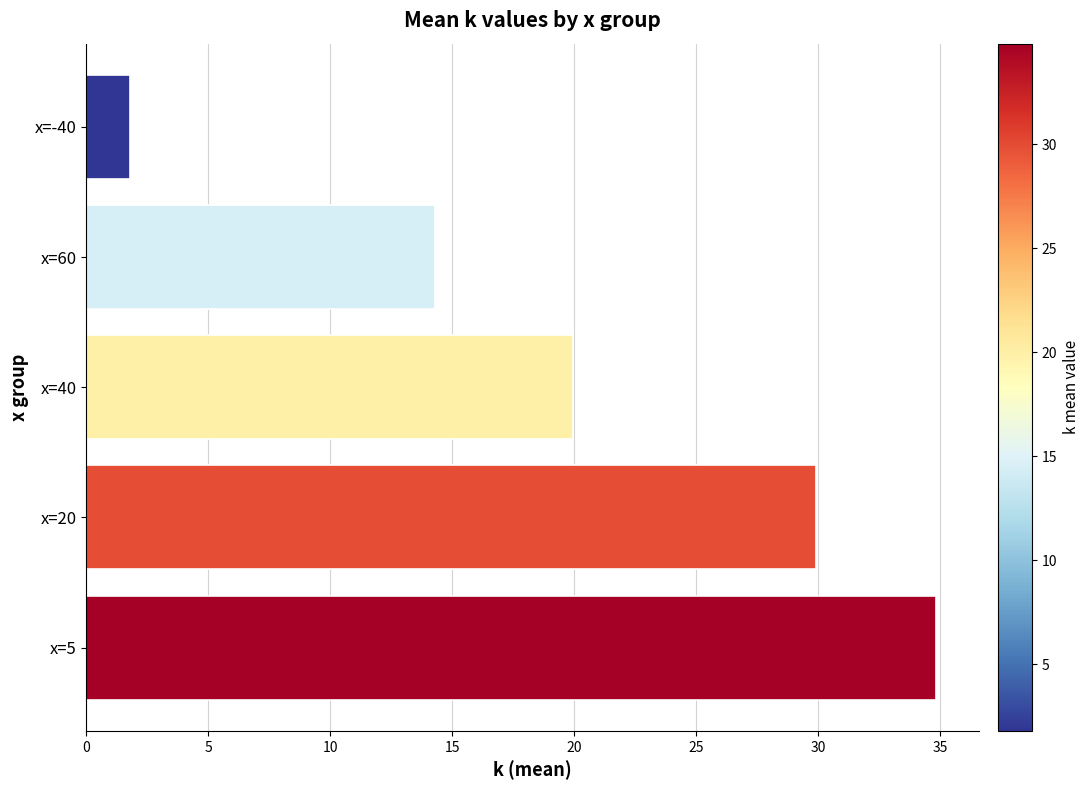

What is the change in value from x=40 to x=60?

-5.6